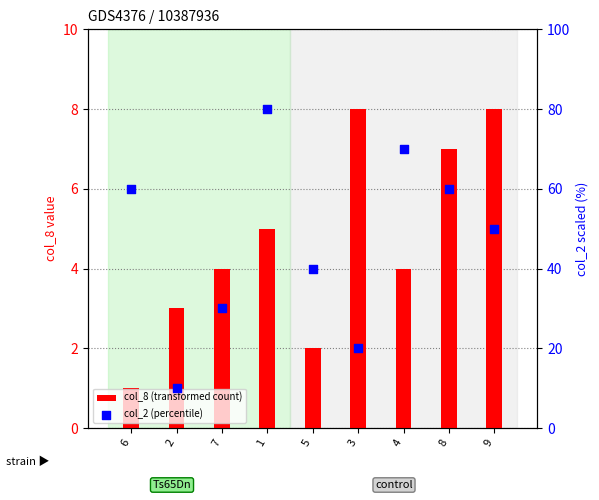

Which series reaches the minimum Y coordinate?

col_8 (transformed count)